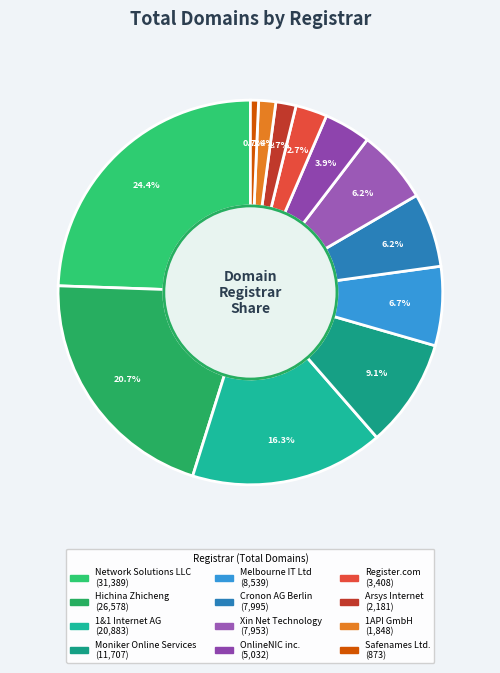

To the nearest percent, what is the difference between the 1&1 Internet AG and Network Solutions LLC slice percentages?

8%